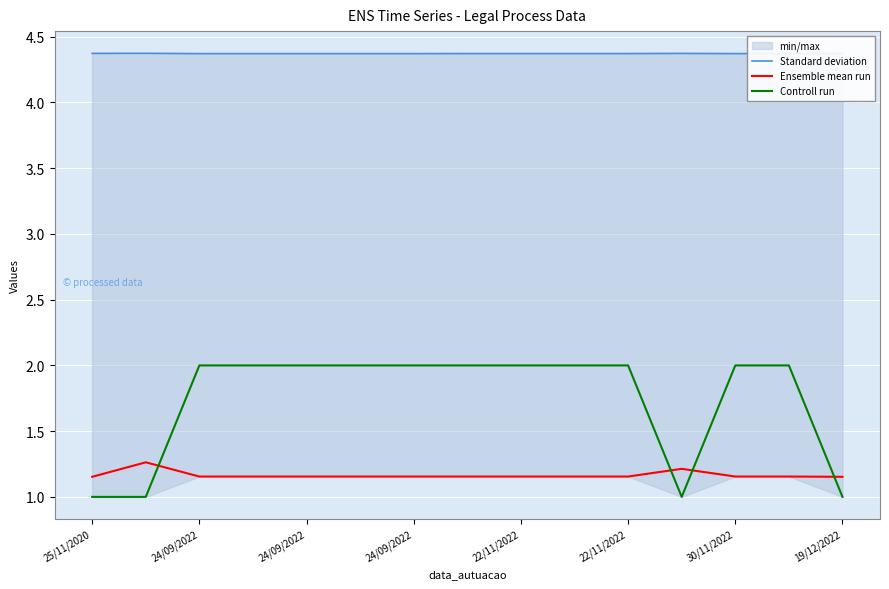

How many interior local valleys does the Standard deviation series have?

1